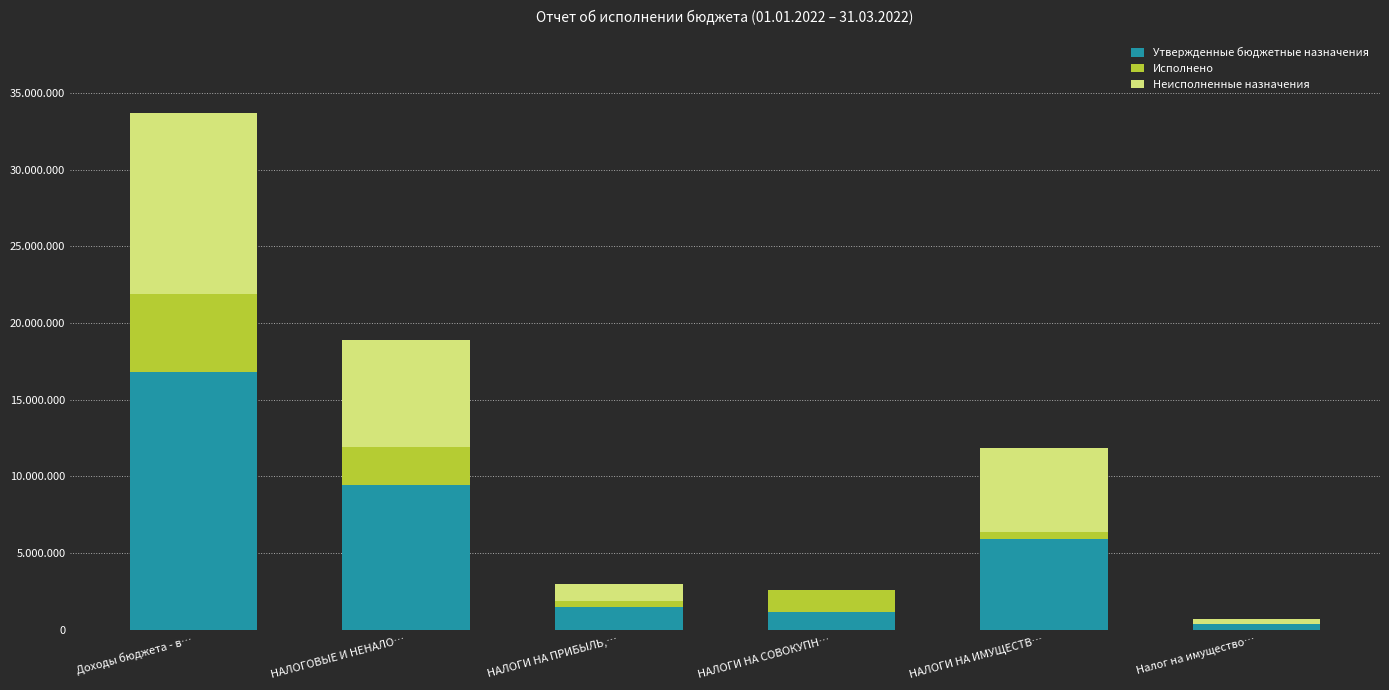

What are all the series names shown in the legend?

Утвержденные бюджетные назначения, Исполнено, Неисполненные назначения